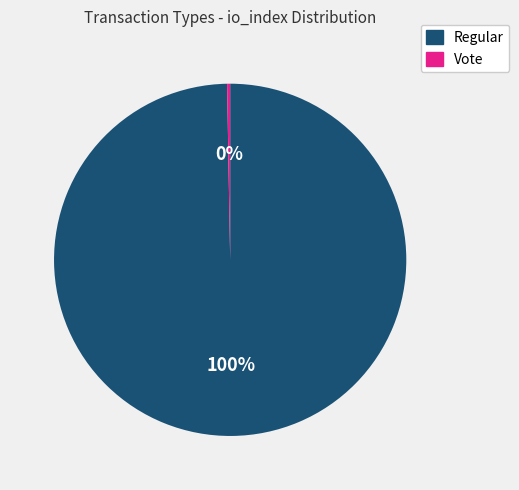

Between Vote and Regular, which is larger?

Regular